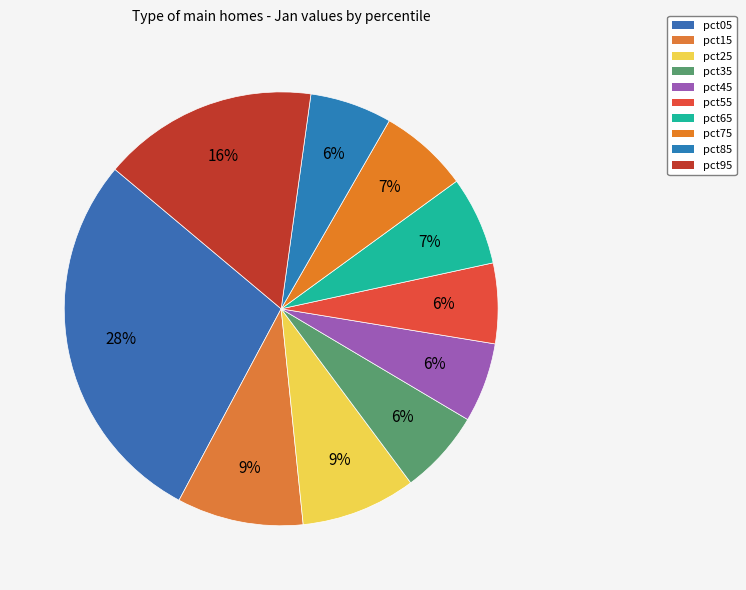

Rank the categories by value from lowest to highest.

pct45, pct55, pct85, pct35, pct65, pct75, pct25, pct15, pct95, pct05